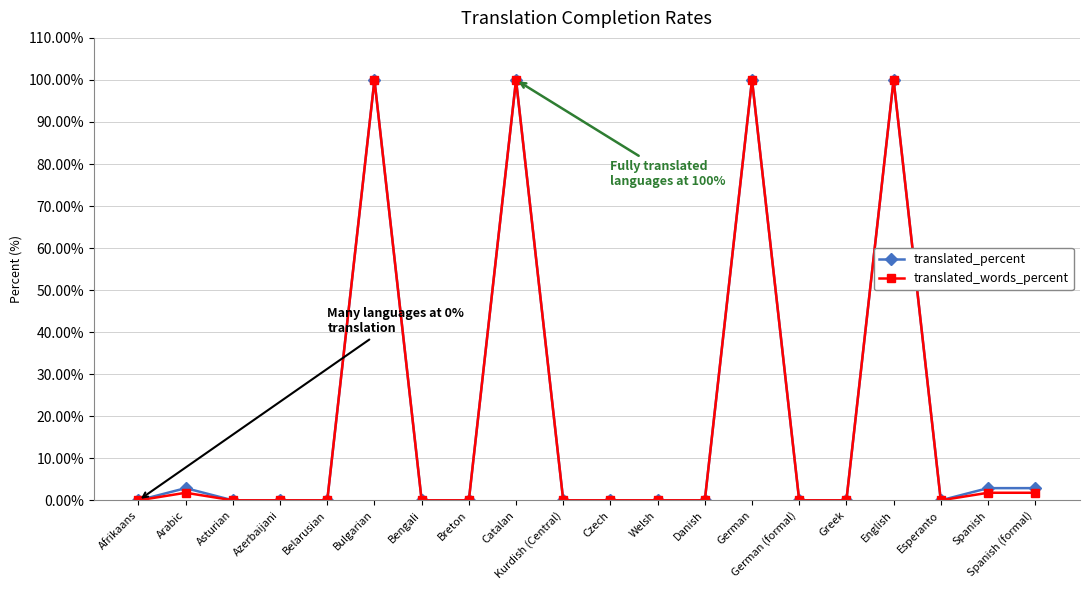

What is the label of the 7th point from the right?

German